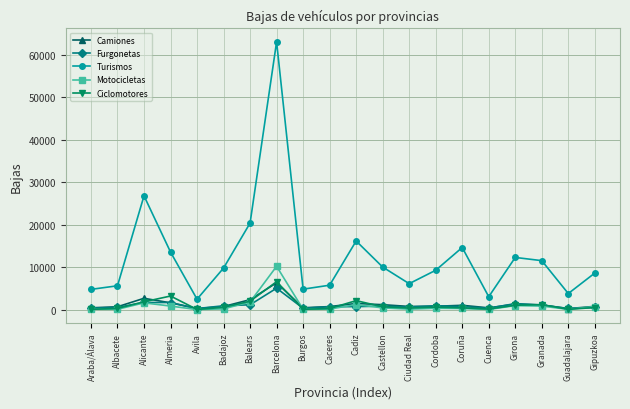

Which category has the highest value in the Motocicletas series?

Barcelona